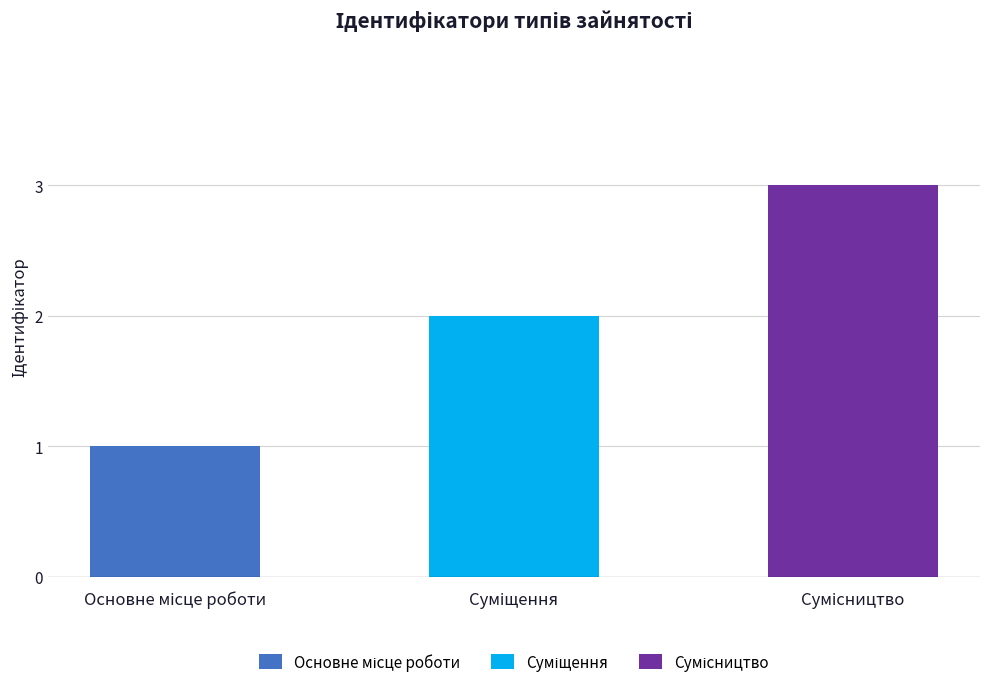

What is the greatest value displayed?

3